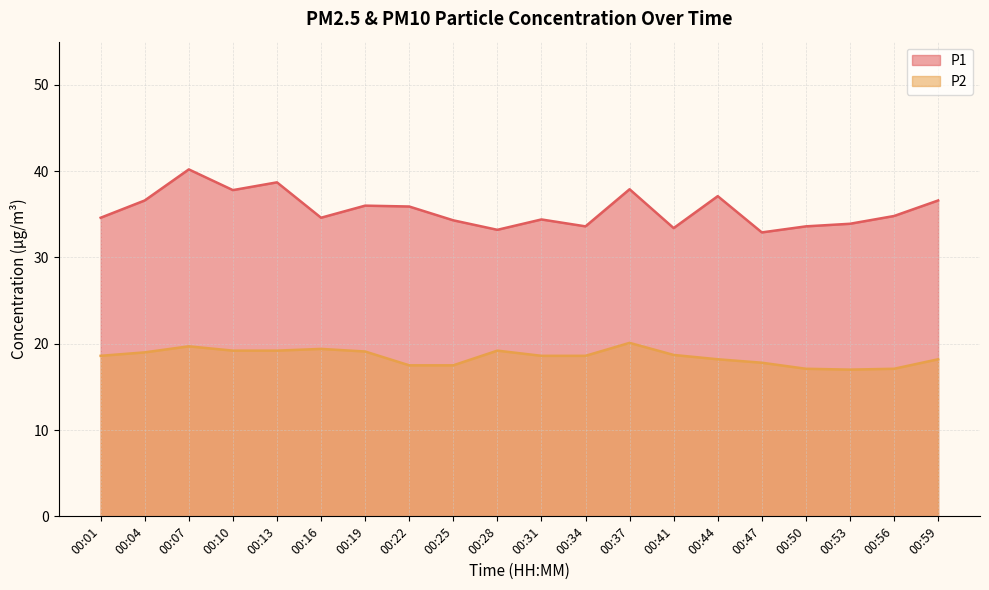

Reading left to right, extract all data points from this chart.

P1: 00:01=34.6	00:04=36.6	00:07=40.2	00:10=37.8	00:13=38.7	00:16=34.6	00:19=36.0	00:22=35.9	00:25=34.3	00:28=33.2	00:31=34.4	00:34=33.6	00:37=37.9	00:41=33.4	00:44=37.1	00:47=32.9	00:50=33.6	00:53=33.9	00:56=34.8	00:59=36.6
P2: 00:01=18.6	00:04=19.0	00:07=19.7	00:10=19.2	00:13=19.2	00:16=19.4	00:19=19.1	00:22=17.5	00:25=17.5	00:28=19.2	00:31=18.6	00:34=18.6	00:37=20.1	00:41=18.7	00:44=18.2	00:47=17.8	00:50=17.1	00:53=17.0	00:56=17.1	00:59=18.2